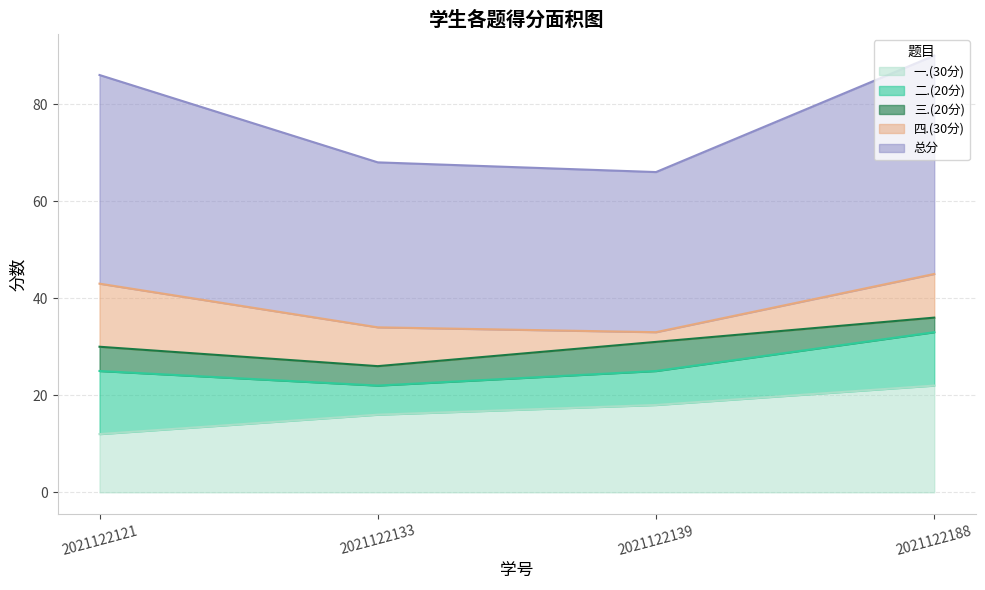

What is the value of the 二.(20分) point at the 2nd from the left?

6